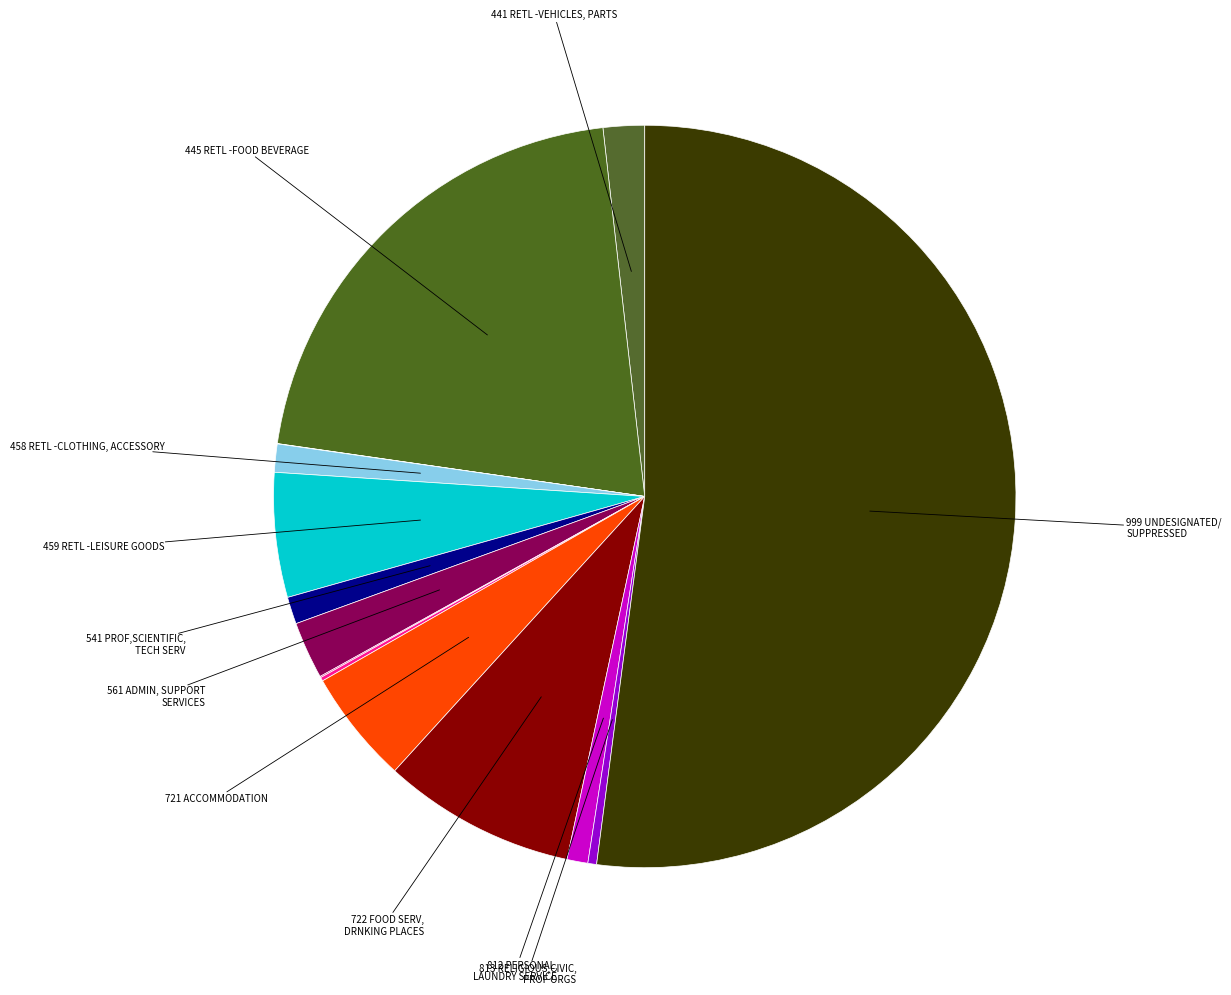

How many segments does this pie chart have?

14